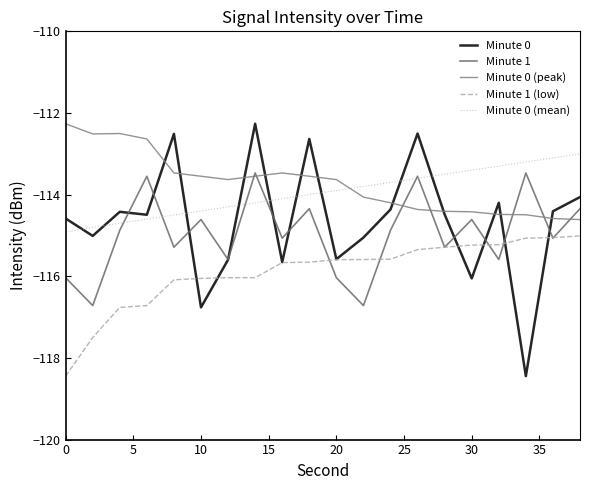

Does the chart display data point markers on the line(s)?

No